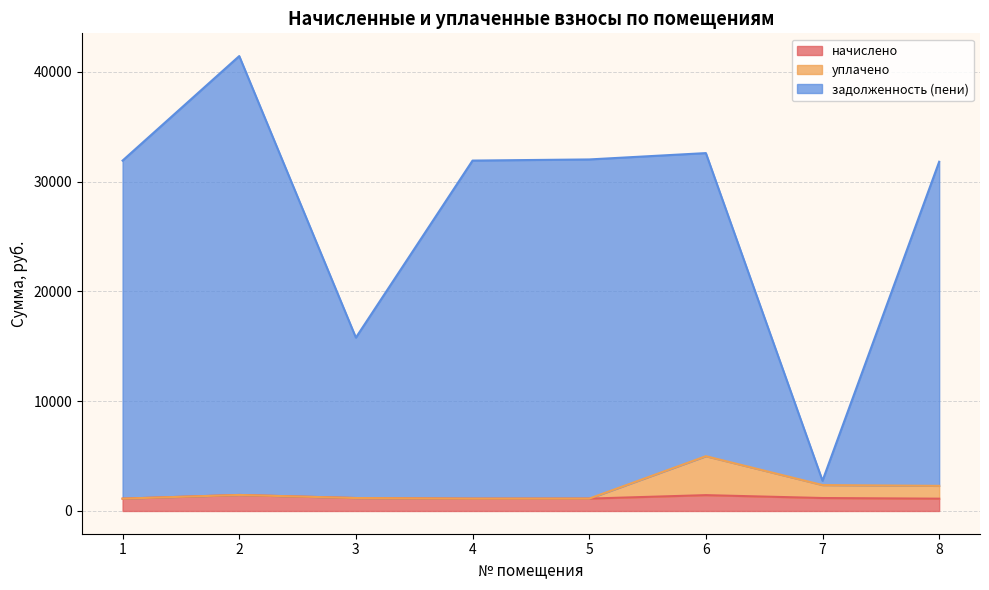

What is the value of the задолженность (пени) point at the 8th from the left?

31802.4